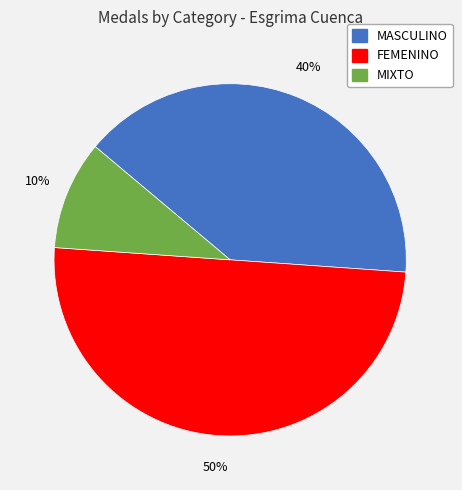

Count the number of slices in the pie.

3